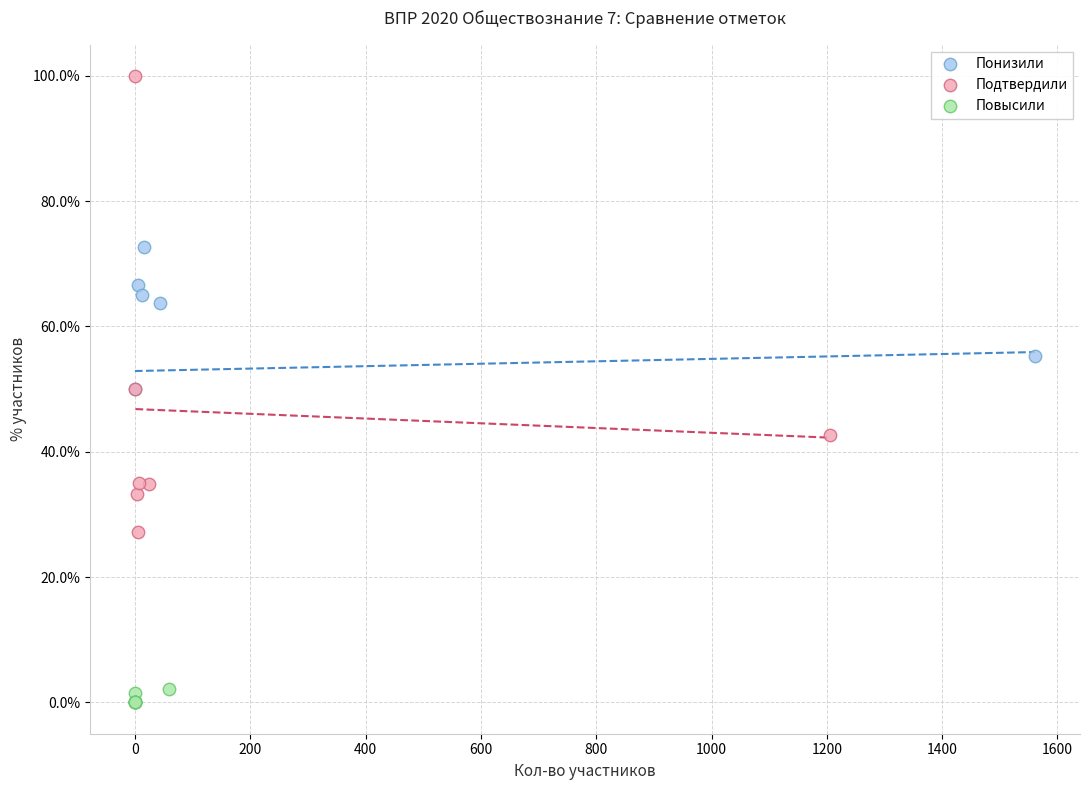

Which series reaches the maximum Y coordinate?

Подтвердили